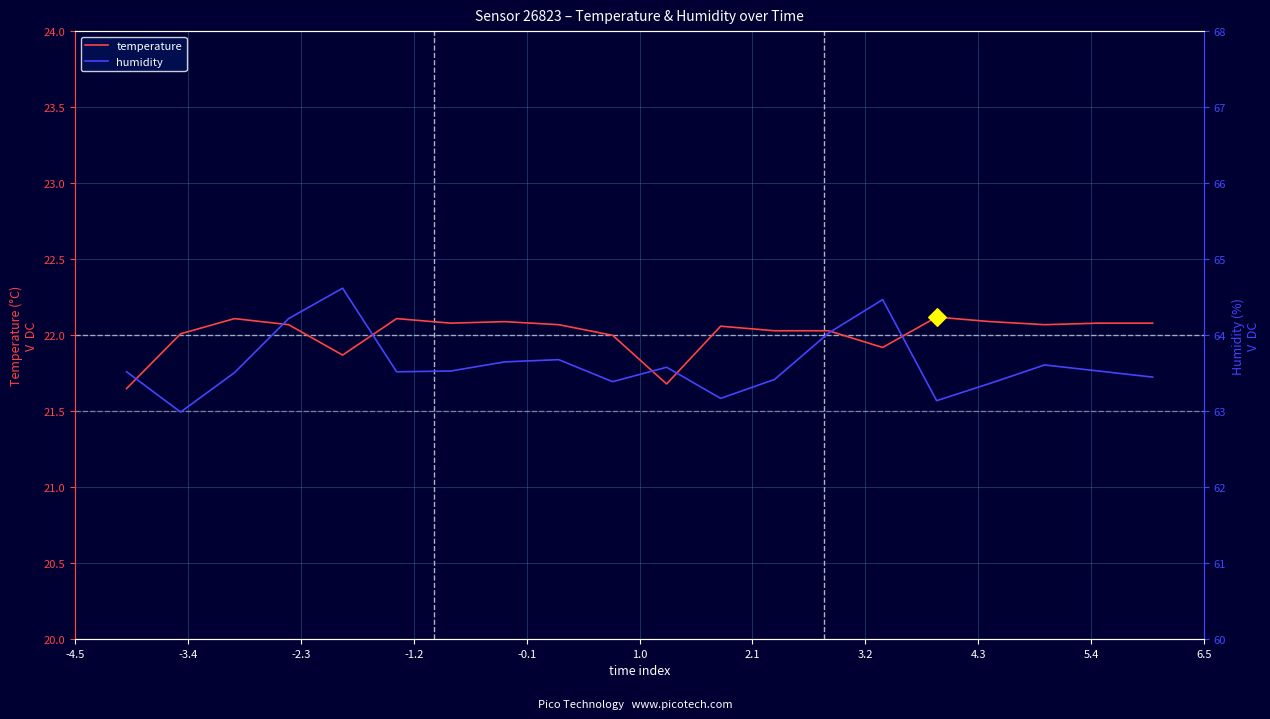

Is the value of temperature at 18 greater than the value of humidity at 19?

No